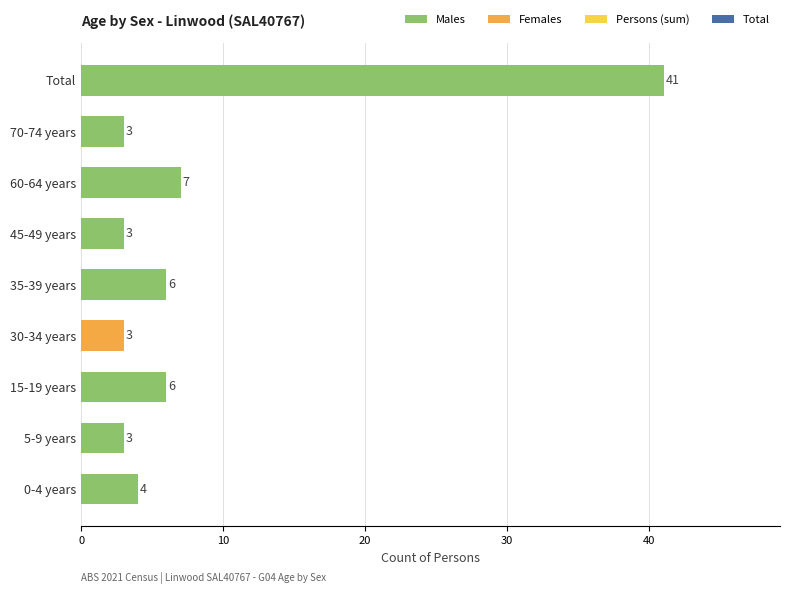

What is the average value?

8